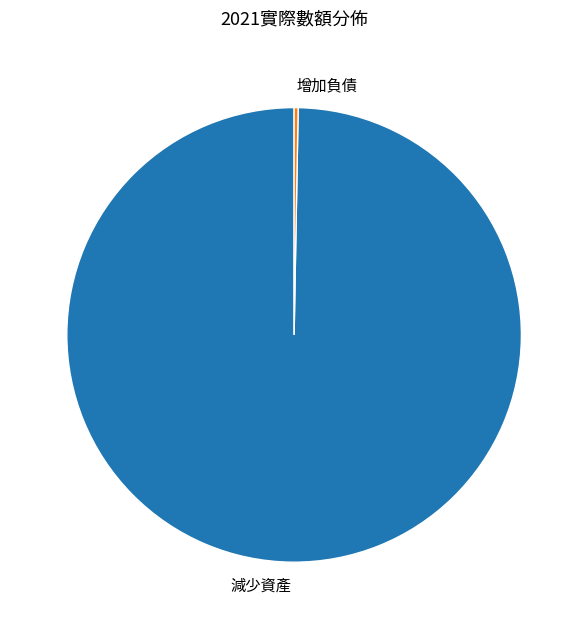

What is the smallest slice in the pie chart?

增加負債